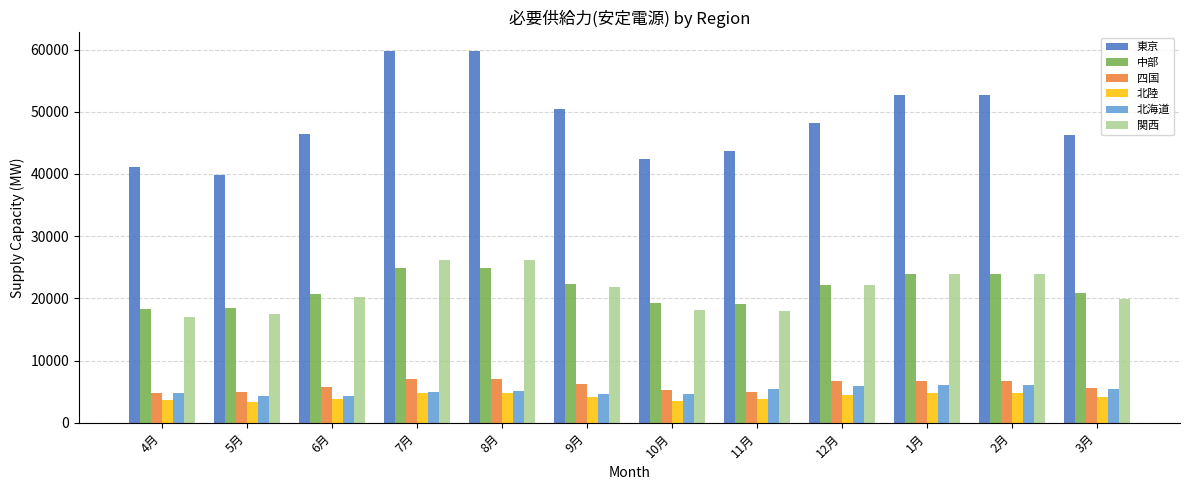

What is the difference between the second highest and minimum values in the 東京 series?

19959.0